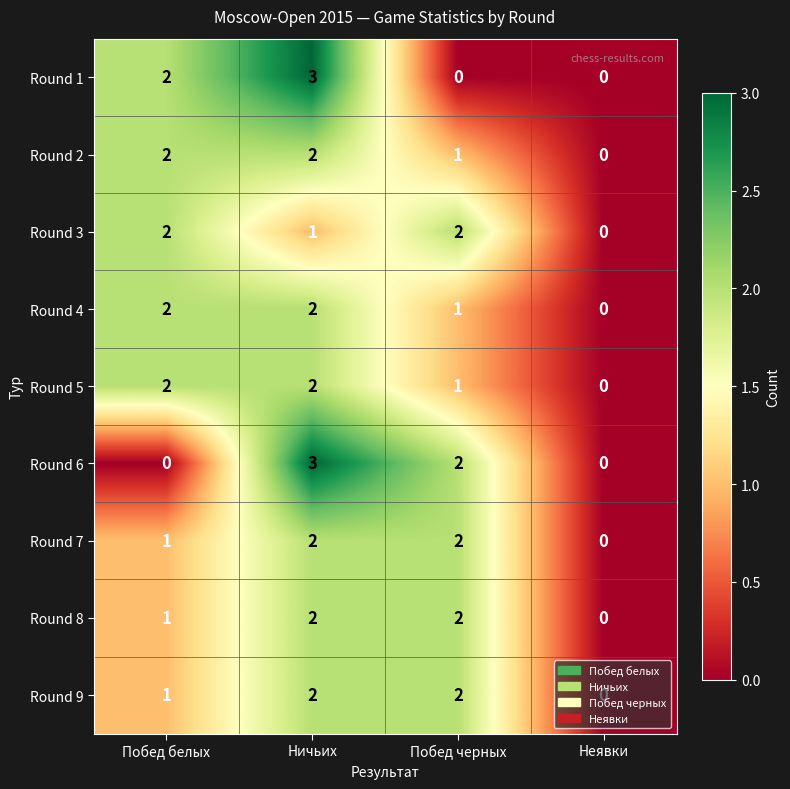

What is the total value across all series at Побед белых?

13